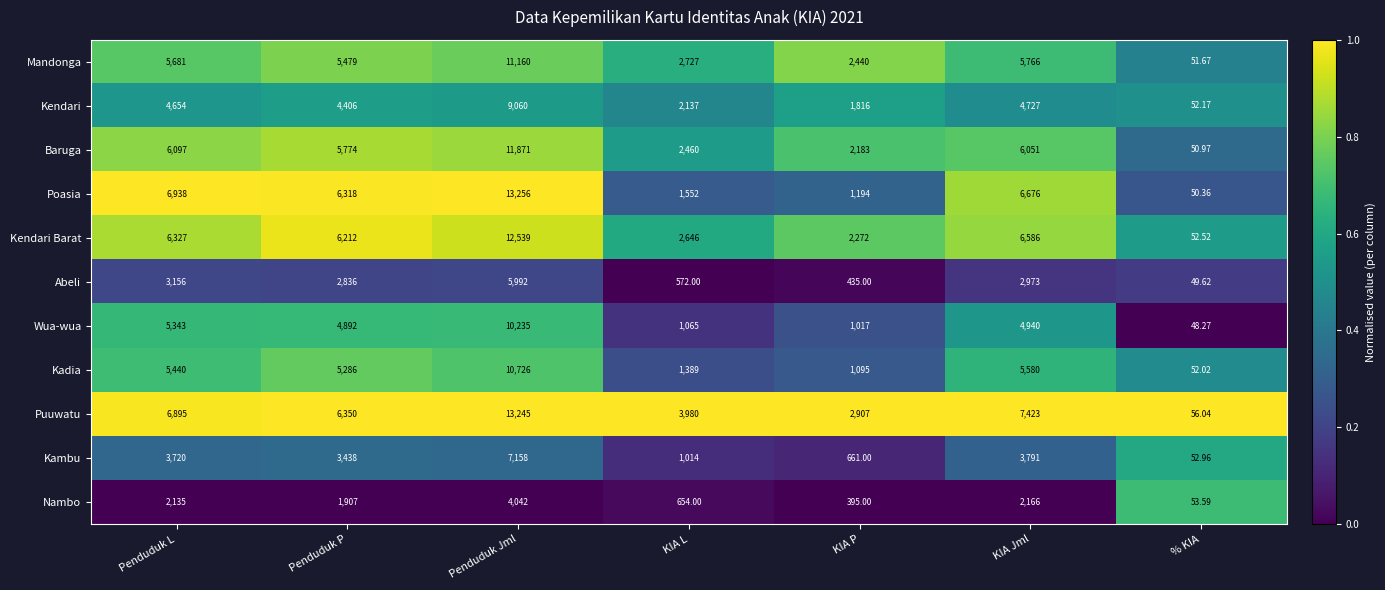

At which label does Poasia reach its minimum?

% KIA